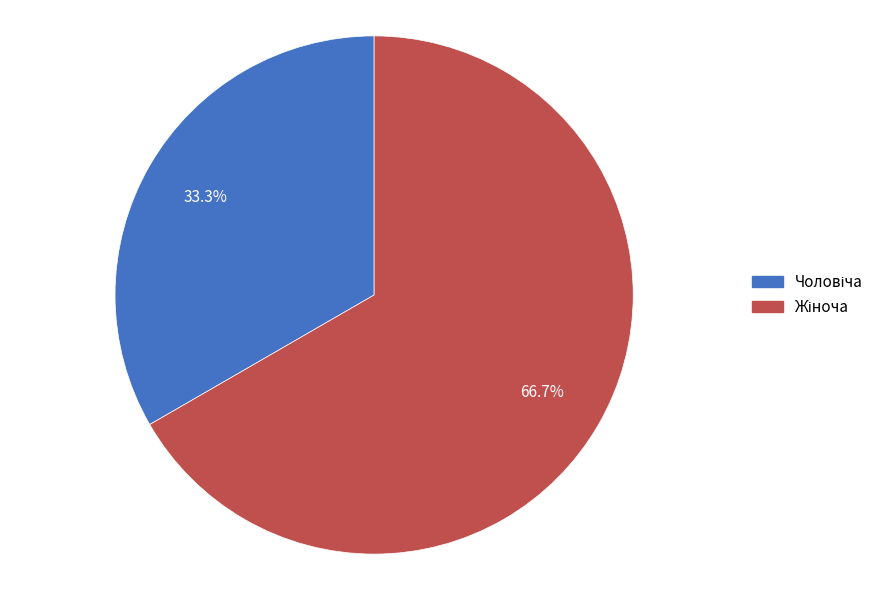

Is there any slice that represents more than half of the pie?

Yes